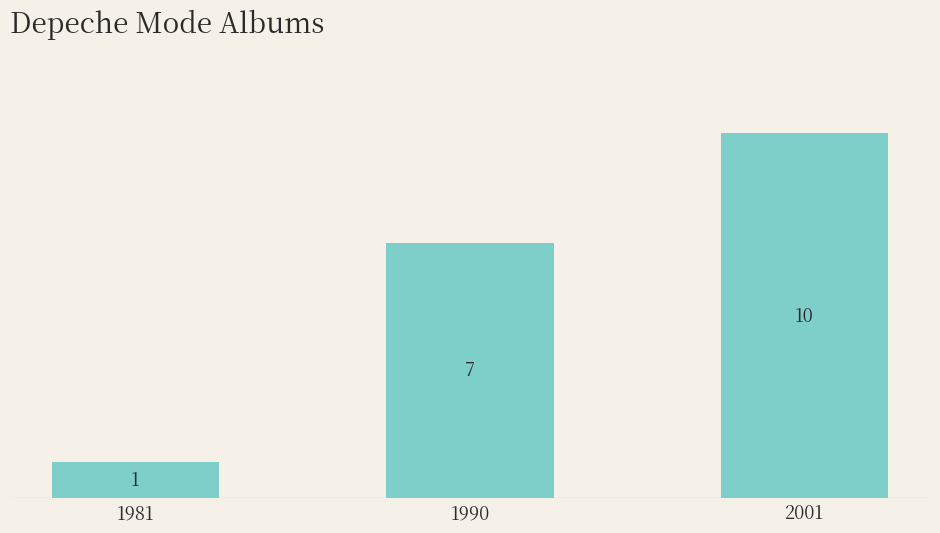

How many values are between 1 and 10?

3